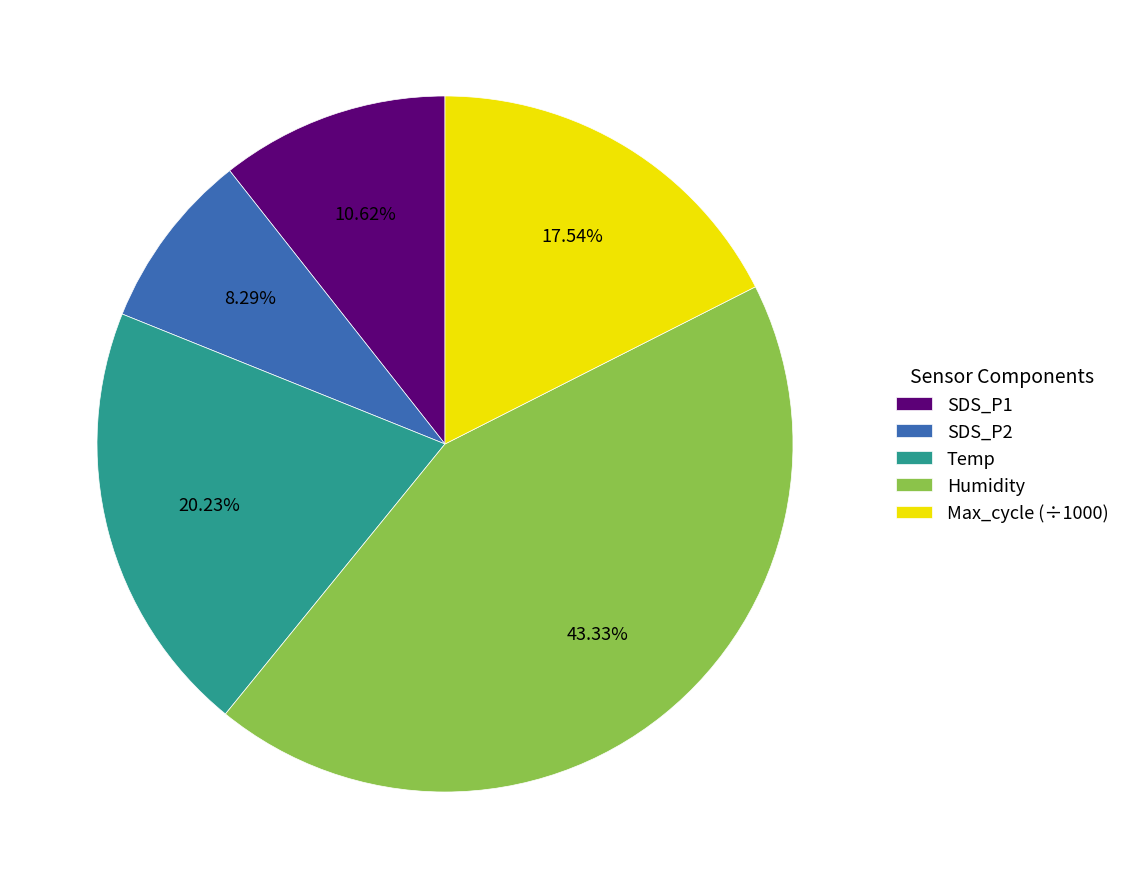

Rank the categories by value from lowest to highest.

SDS_P2, SDS_P1, Max_cycle (÷1000), Temp, Humidity